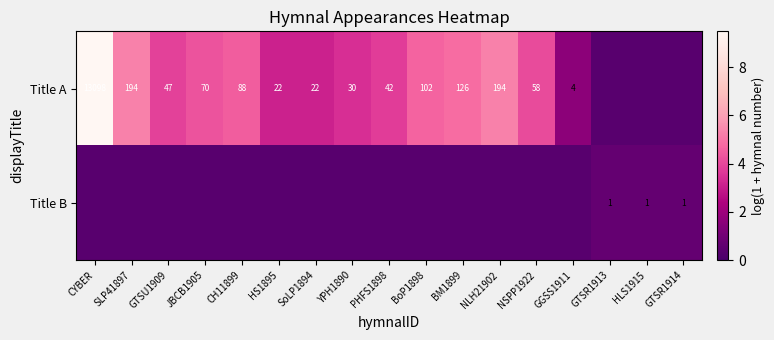

Where is Title B nearest to the value 0?

CYBER